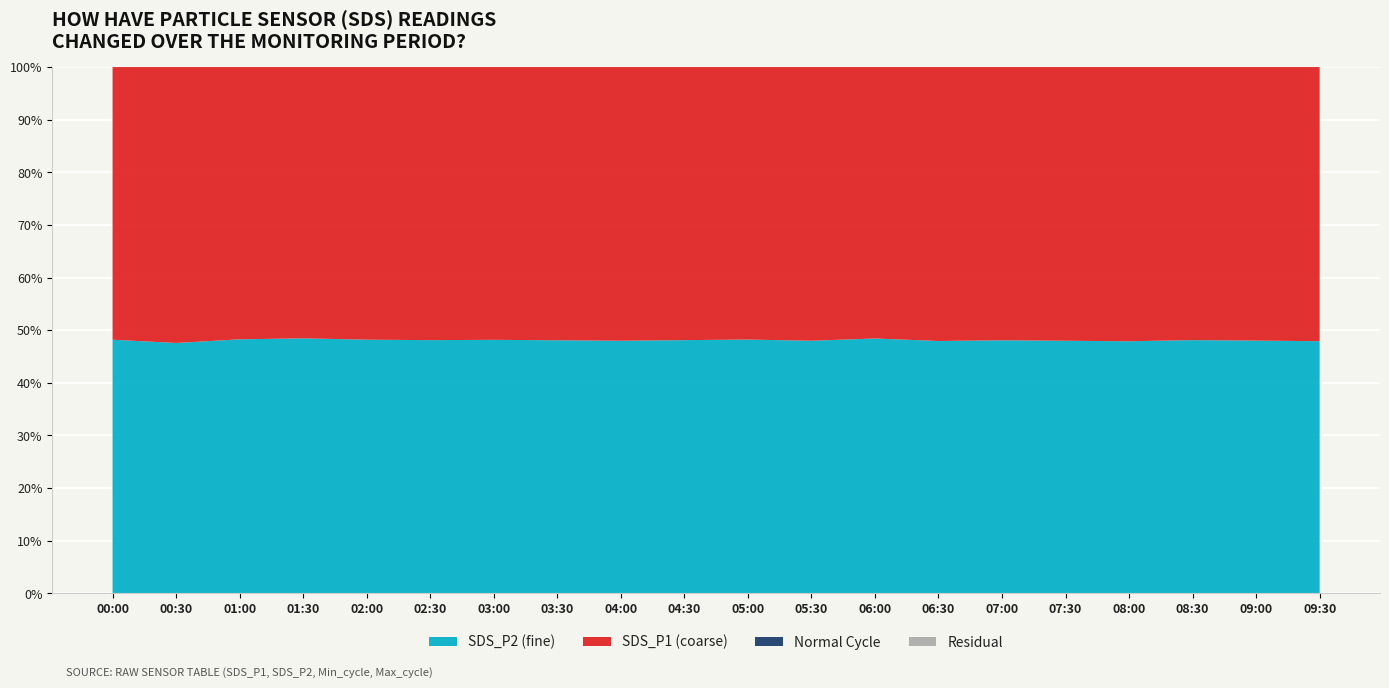

Reading right to left, list all the values displayed in this chart.

SDS_P1: 09:30=7.5	09:00=7.9	08:30=8.3	08:00=8.7	07:30=9.1	07:00=9.5	06:30=8.9	06:00=8.2	05:30=7.8	05:00=7.3	04:30=6.9	04:00=6.5	03:30=6.8	03:00=7.1	02:30=6.9	02:00=7.2	01:30=6.7	01:00=7.5	00:30=10.8	00:00=5.8
SDS_P2: 09:30=6.9	09:00=7.3	08:30=7.7	08:00=8.0	07:30=8.4	07:00=8.8	06:30=8.2	06:00=7.7	05:30=7.2	05:00=6.8	04:30=6.4	04:00=6.0	03:30=6.3	03:00=6.6	02:30=6.4	02:00=6.7	01:30=6.3	01:00=7.0	00:30=9.8	00:00=5.3
Min_cycle: 09:30=28.0	09:00=28.0	08:30=28.0	08:00=28.0	07:30=28.0	07:00=28.0	06:30=28.0	06:00=28.0	05:30=28.0	05:00=28.0	04:30=28.0	04:00=28.0	03:30=28.0	03:00=28.0	02:30=28.0	02:00=28.0	01:30=28.0	01:00=28.0	00:30=28.0	00:00=28.0
Max_cycle: 09:30=20920.0	09:00=20386.0	08:30=20397.0	08:00=20409.0	07:30=20462.0	07:00=20440.0	06:30=20375.0	06:00=20533.0	05:30=20407.0	05:00=20388.0	04:30=20414.0	04:00=20379.0	03:30=20391.0	03:00=20481.0	02:30=20377.0	02:00=20410.0	01:30=20752.0	01:00=20416.0	00:30=20431.0	00:00=20381.0